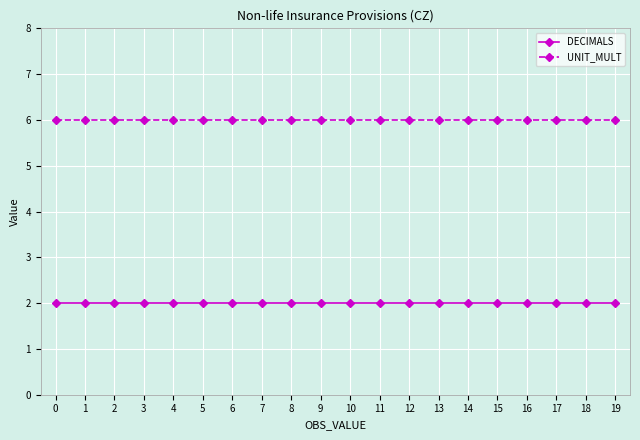

Rank the series by their average value, from lowest to highest.

DECIMALS, UNIT_MULT